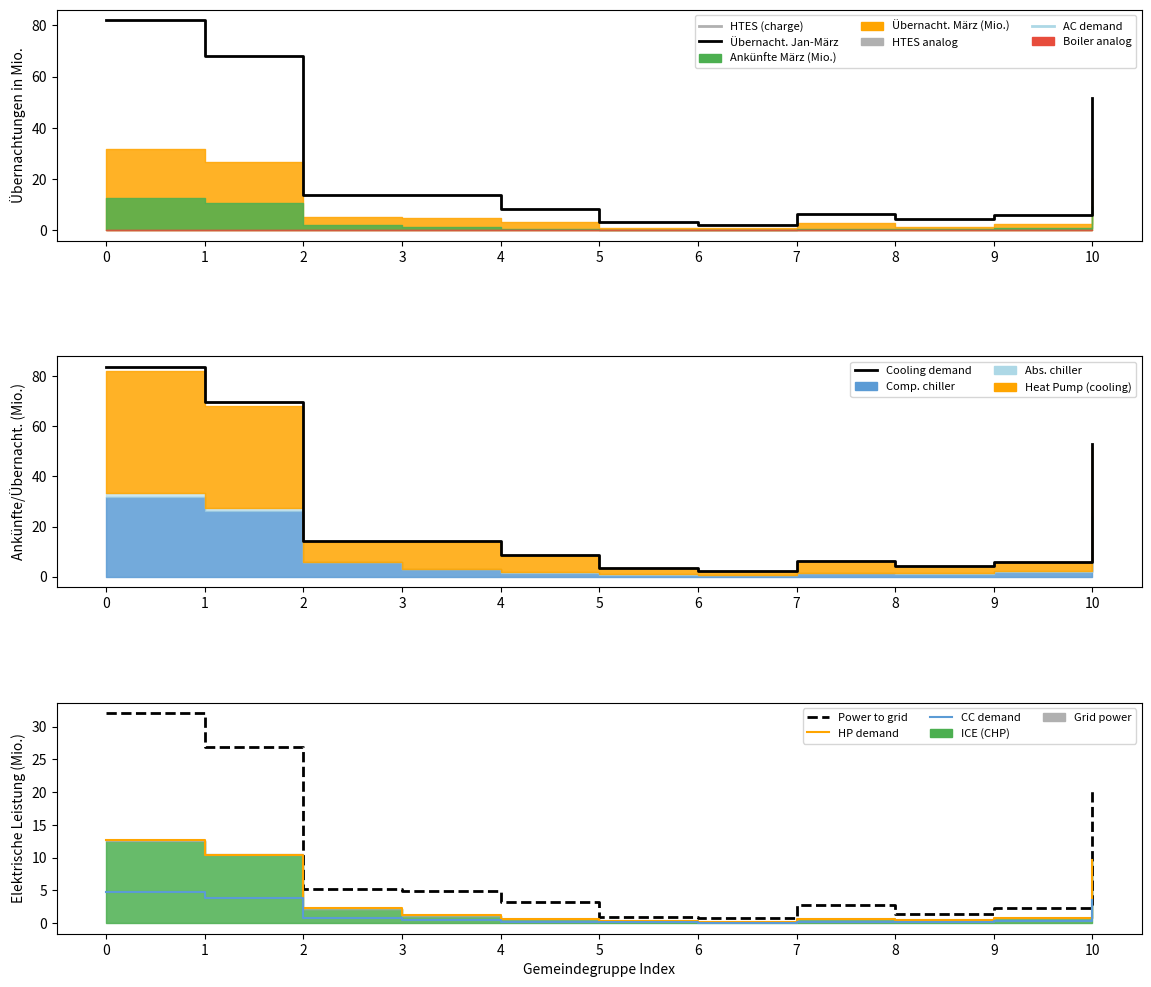

What is the total value across all series at 0?

215.3